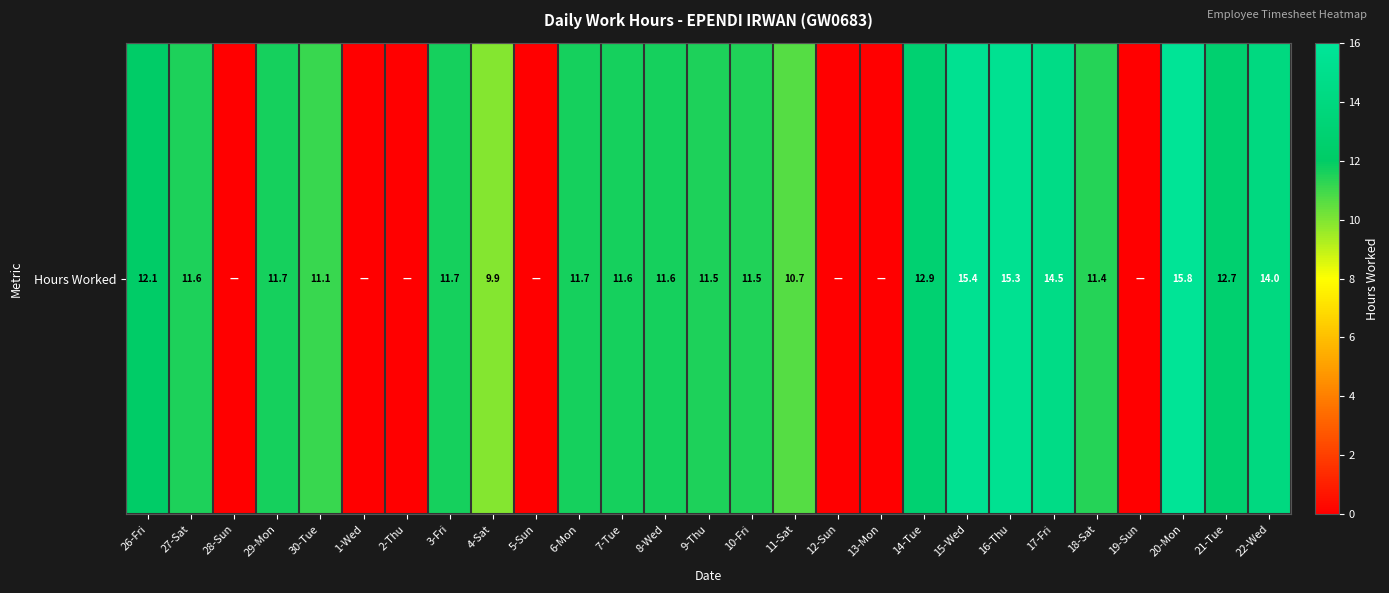

Reading left to right, what are all the values shown in this chart?

12.1	11.6	0.0	11.7	11.1	0.0	0.0	11.7	9.9	0.0	11.7	11.6	11.6	11.5	11.5	10.7	0.0	0.0	12.9	15.4	15.3	14.5	11.4	0.0	15.8	12.7	14.0